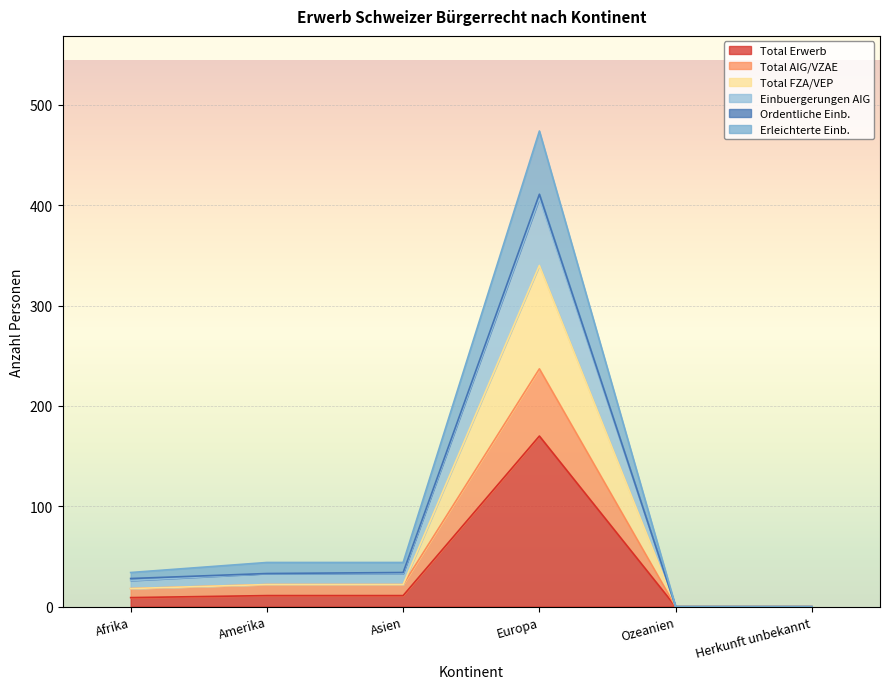

What is the label of the 1st point from the left?

Afrika